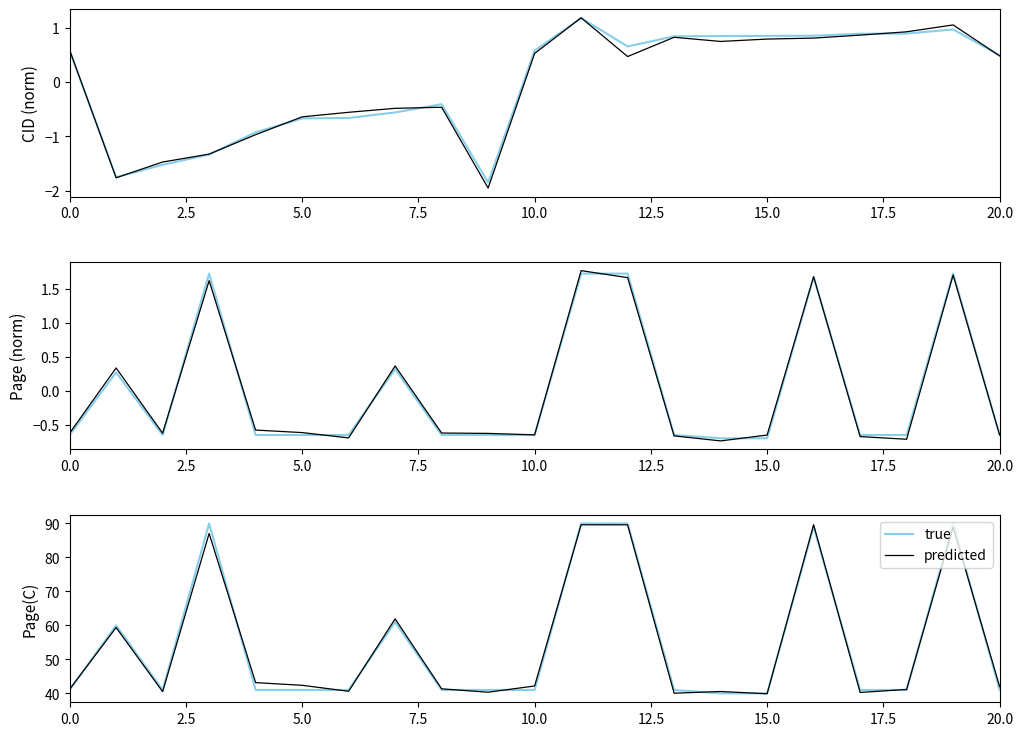

What is the maximum value shown in the chart?

90.0